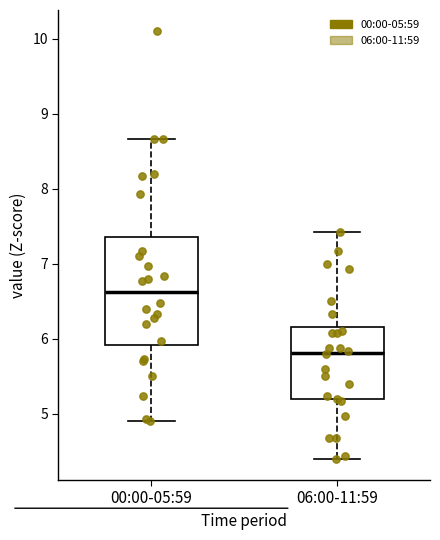

Which box's median line is the lowest?

06:00-11:59